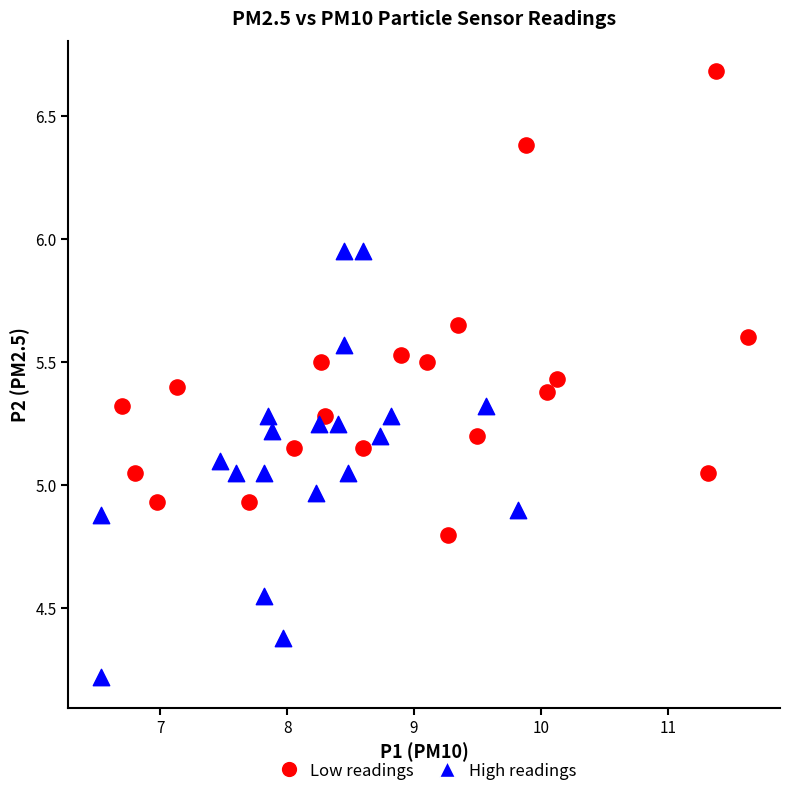

Which series reaches the minimum Y coordinate?

High readings